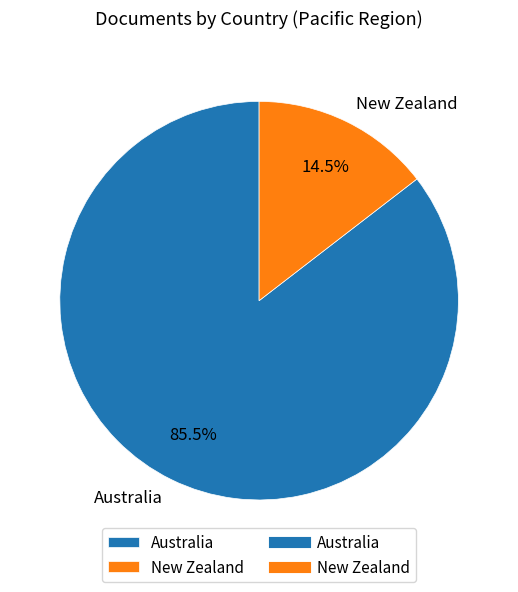

Is it true that Australia is 73% of the pie?

False